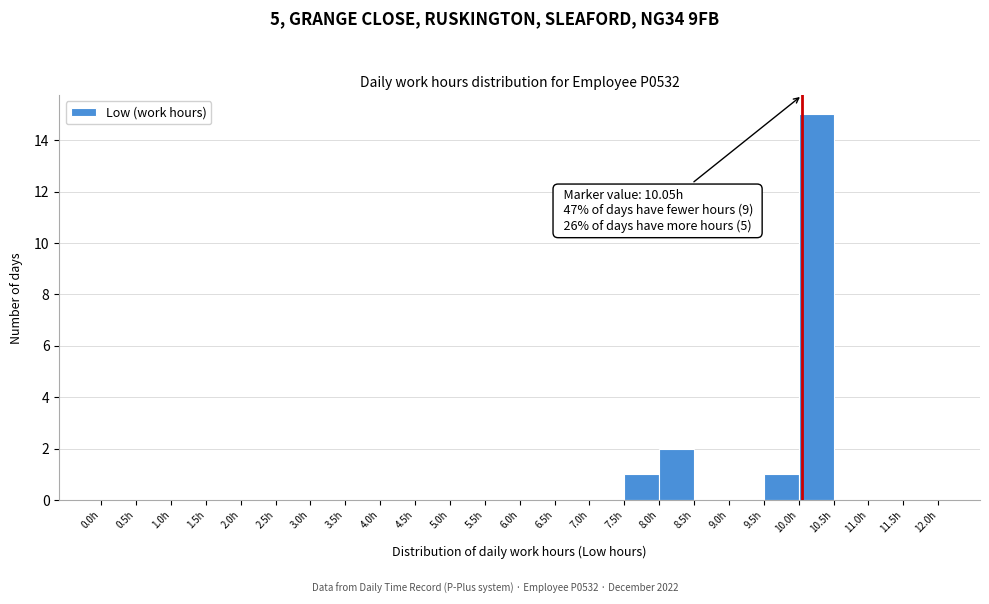

Which range on the x-axis has the tallest bar?

10.0 to 10.5